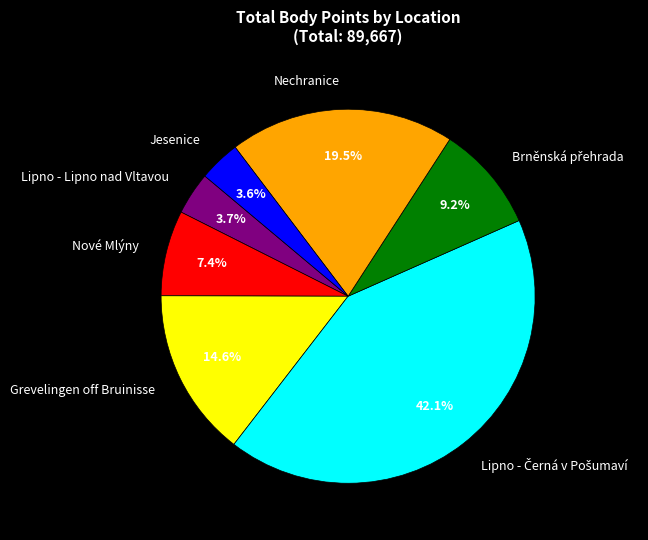

Combined, what portion of the pie is Nové Mlýny and Grevelingen off Bruinisse?

22.0%